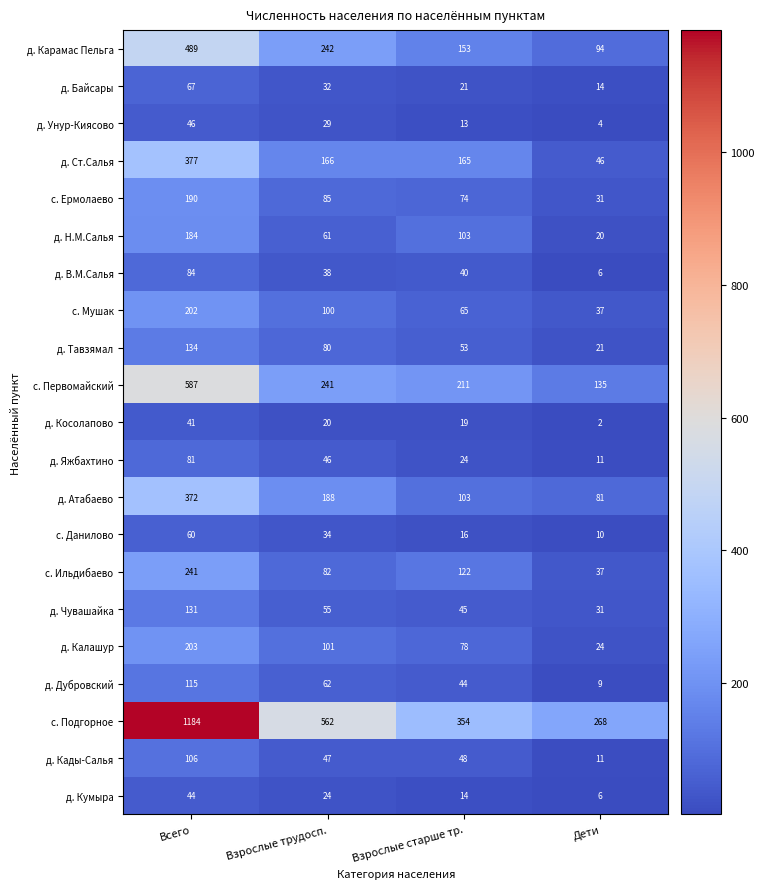

At which label does д. Тавзямал first exceed 80?

Всего